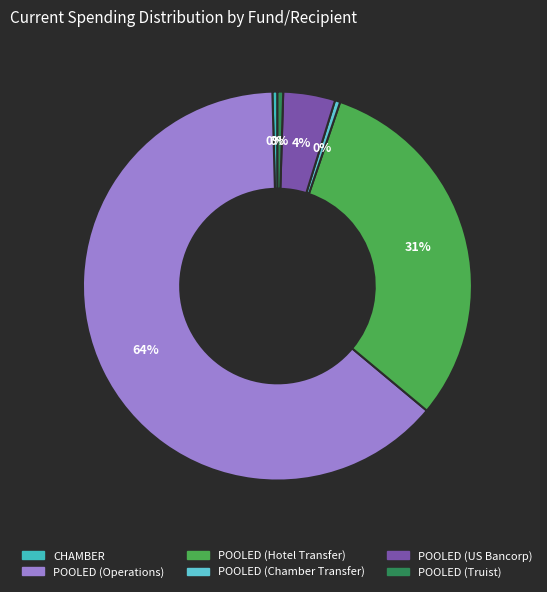

Which category accounts for the majority?

POOLED (Operations)